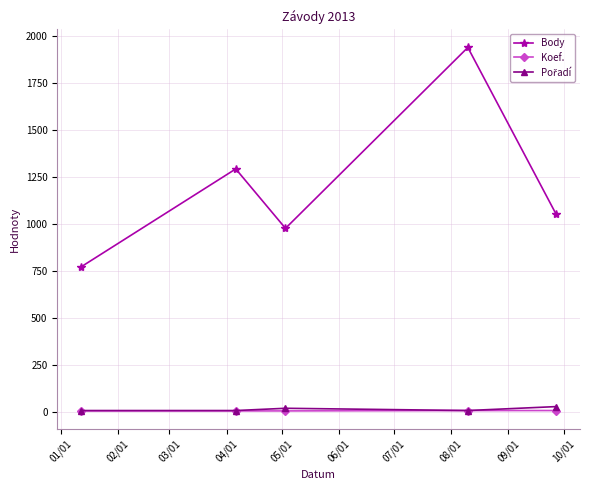

True or false: Body and Koef. cross at least once.

False